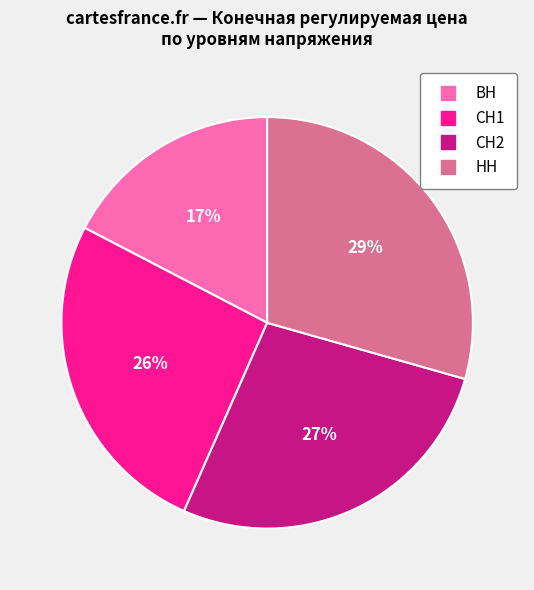

Combined, do СН2 and НН account for over 50%?

Yes